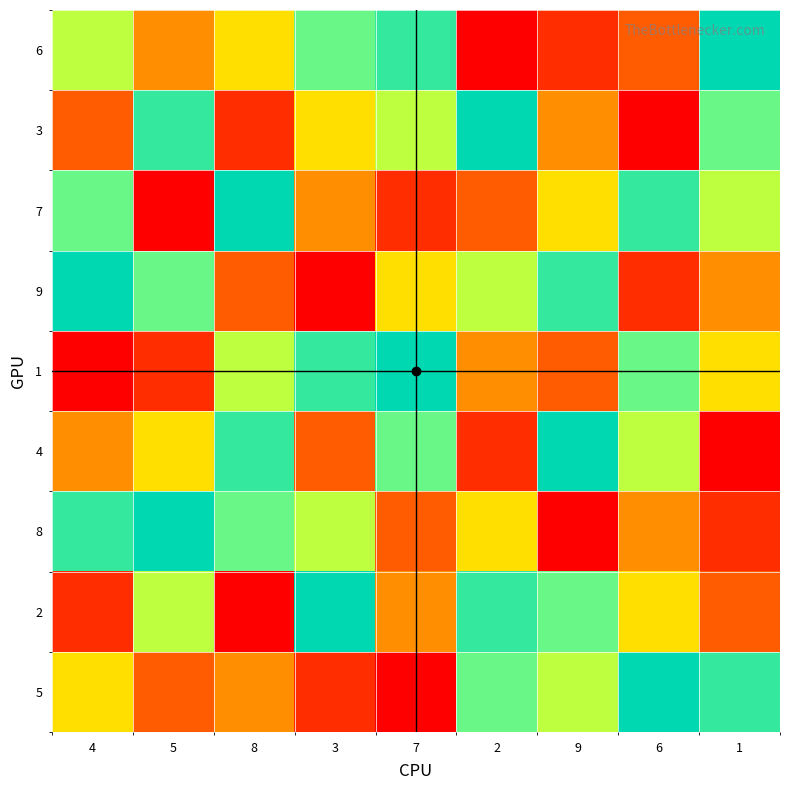

At which category is the sum across all series the highest?

4